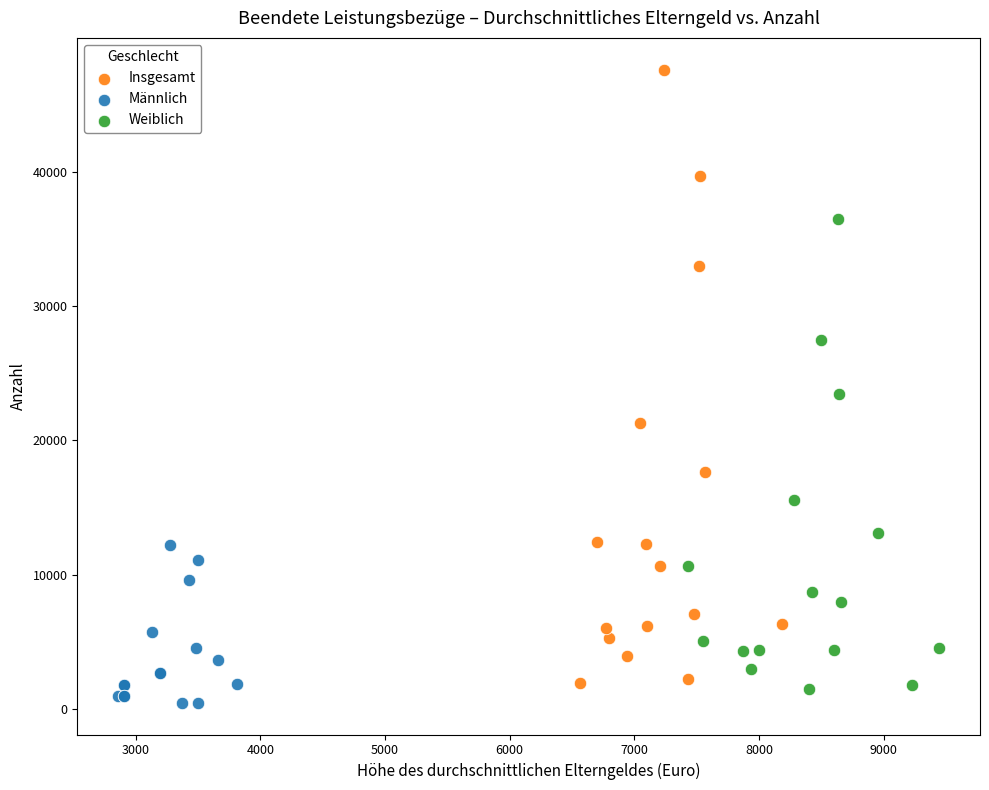

Which series reaches the maximum Y coordinate?

Insgesamt